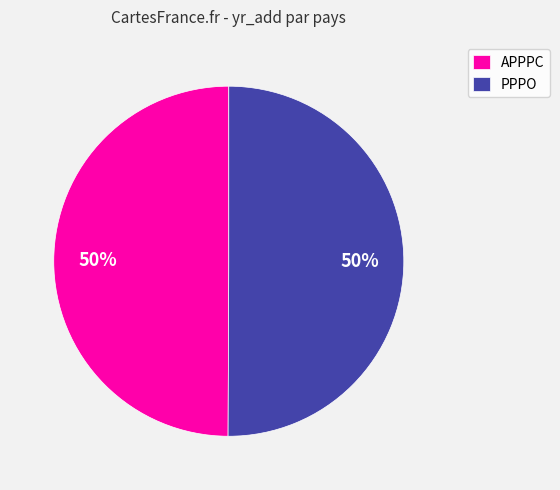

How many slices are in this pie chart?

2